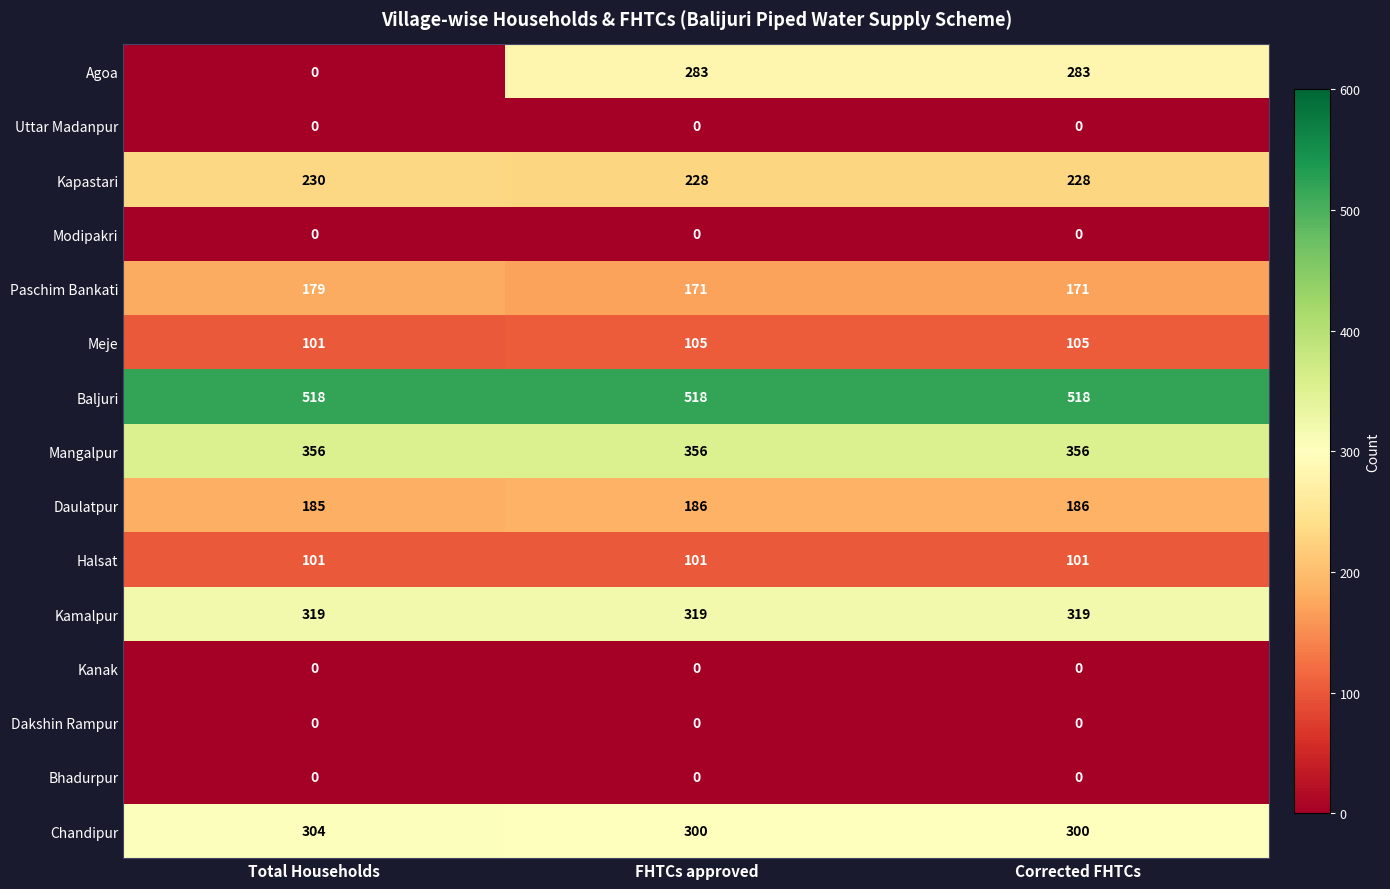

What is the spread (max minus min) of values at FHTCs approved?

518